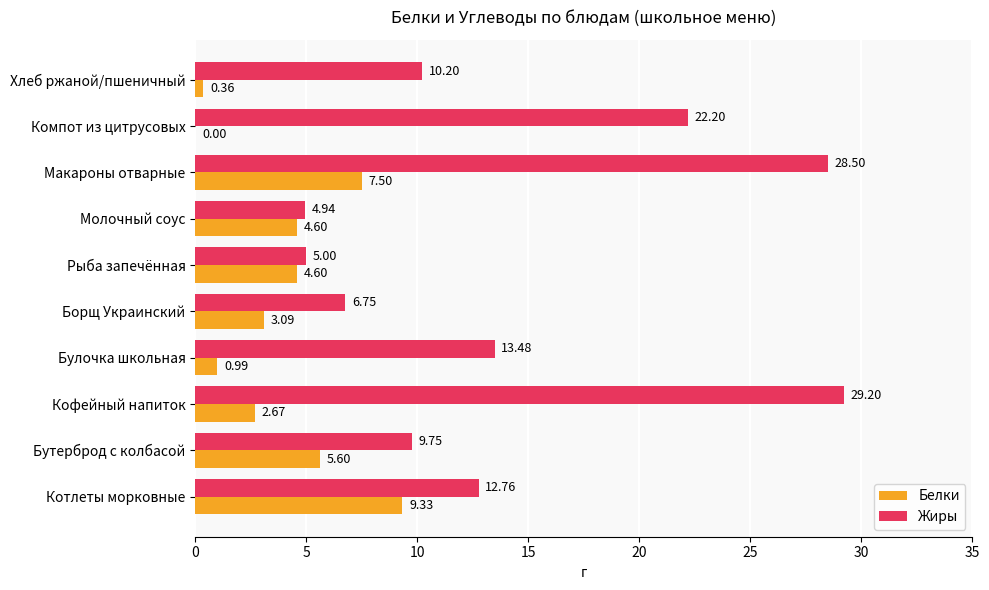

Which category has the highest value in the Белки series?

Котлеты морковные